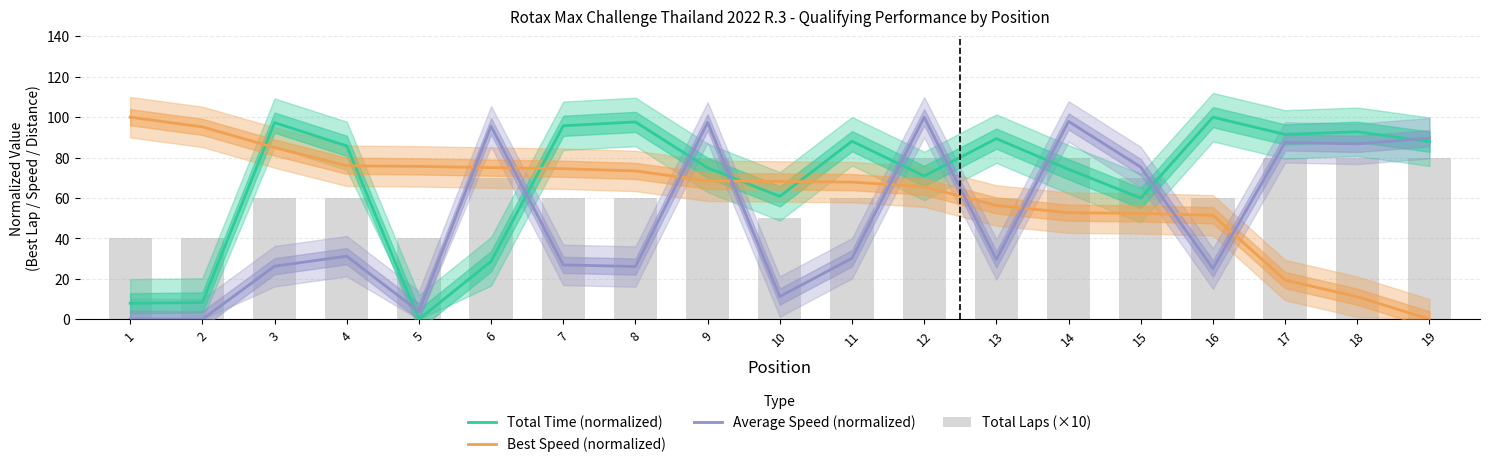

True or false: Total Time (normalized) has a value of 89.4 at 13.

True